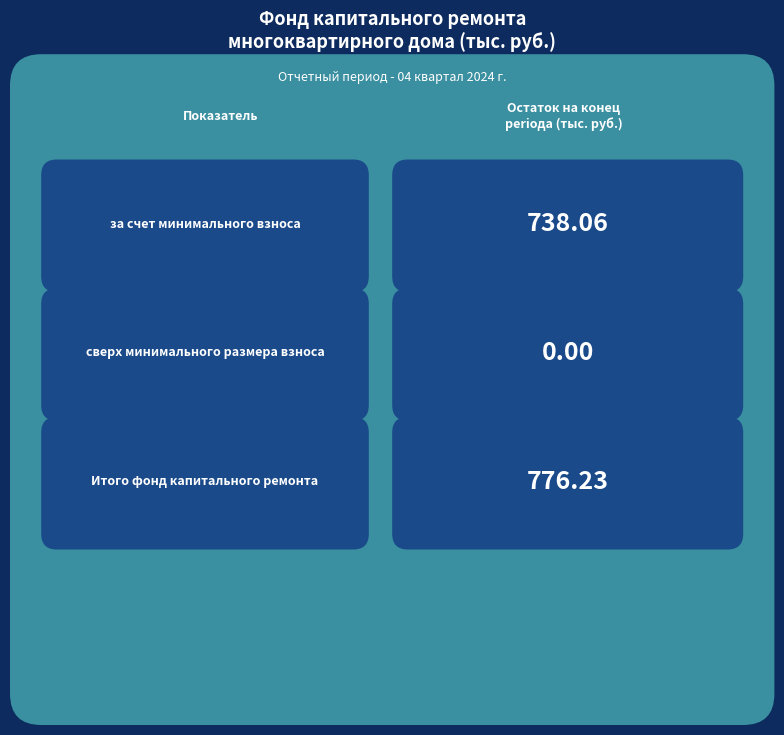

Reading right to left, list all the values displayed in this chart.

776.2	0.0	738.1